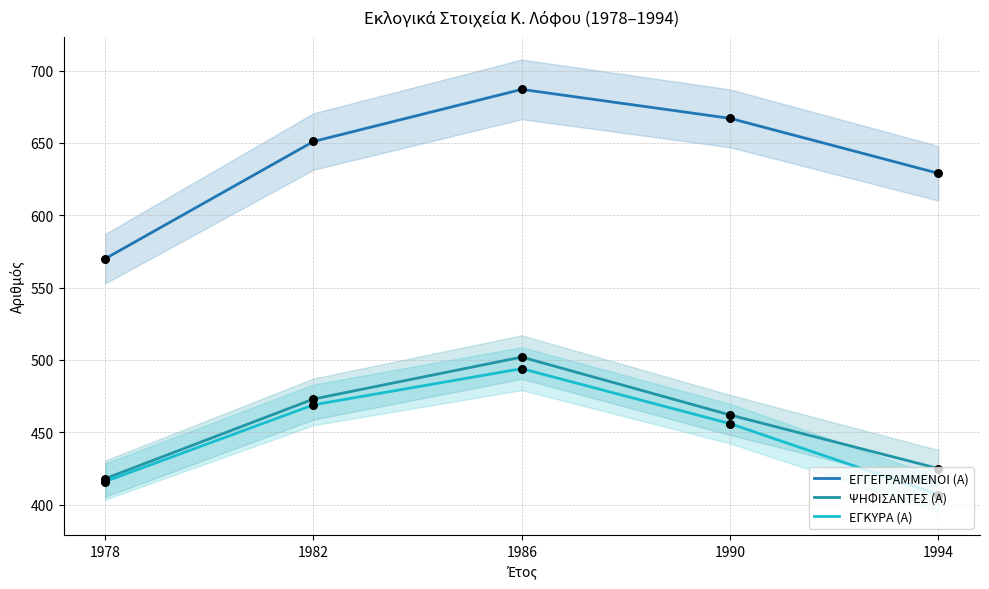

Which series has the widest spread of Y values?

ΕΓΓΕΓΡΑΜΜΕΝΟΙ (Α)